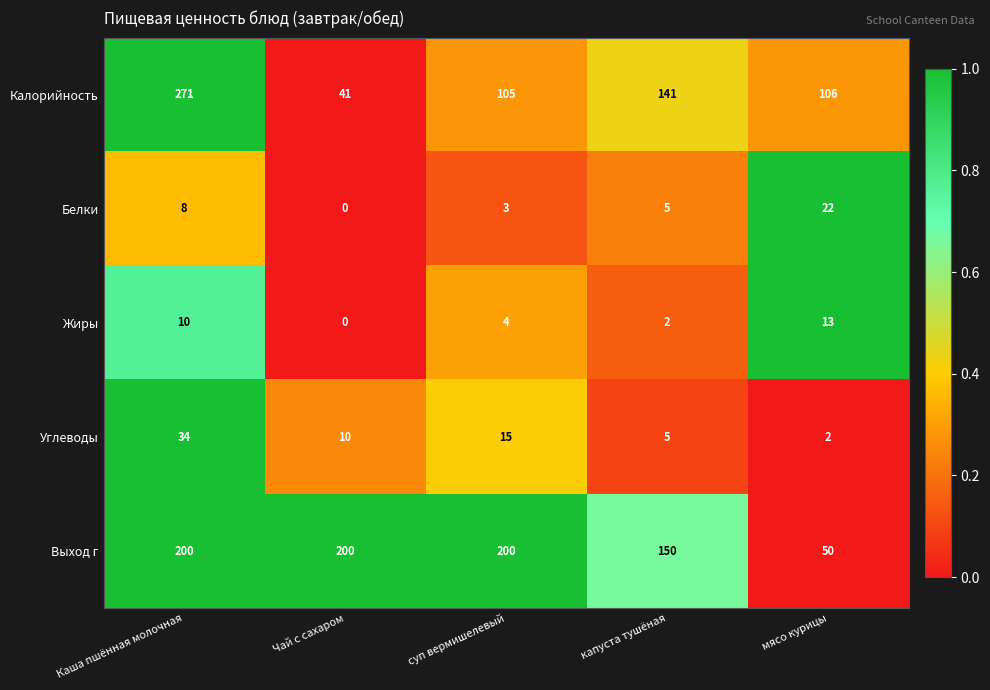

What is the total value across all series at суп вермишелевый?

327